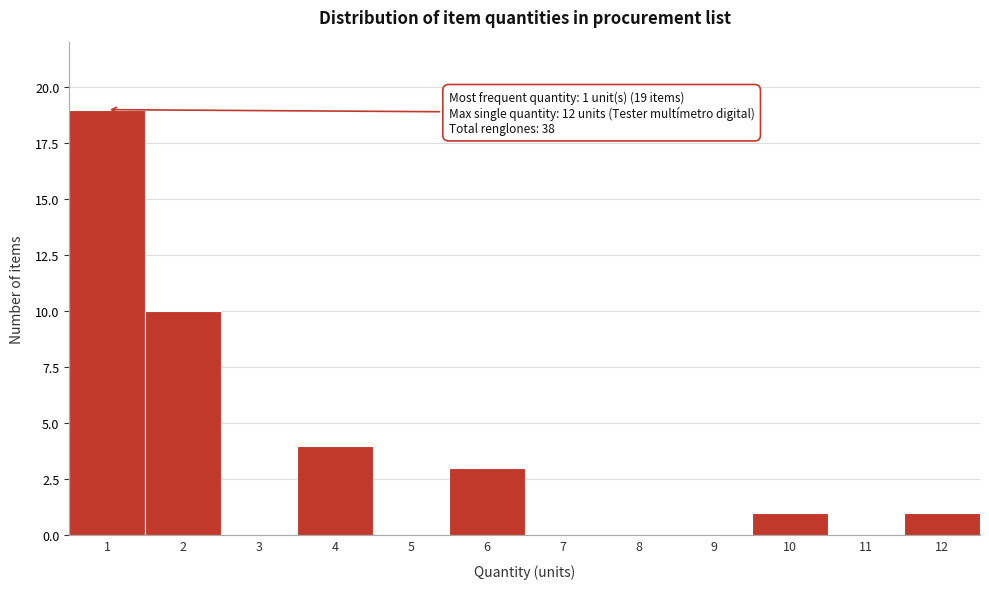

Which range on the x-axis has the tallest bar?

0.5 to 1.5